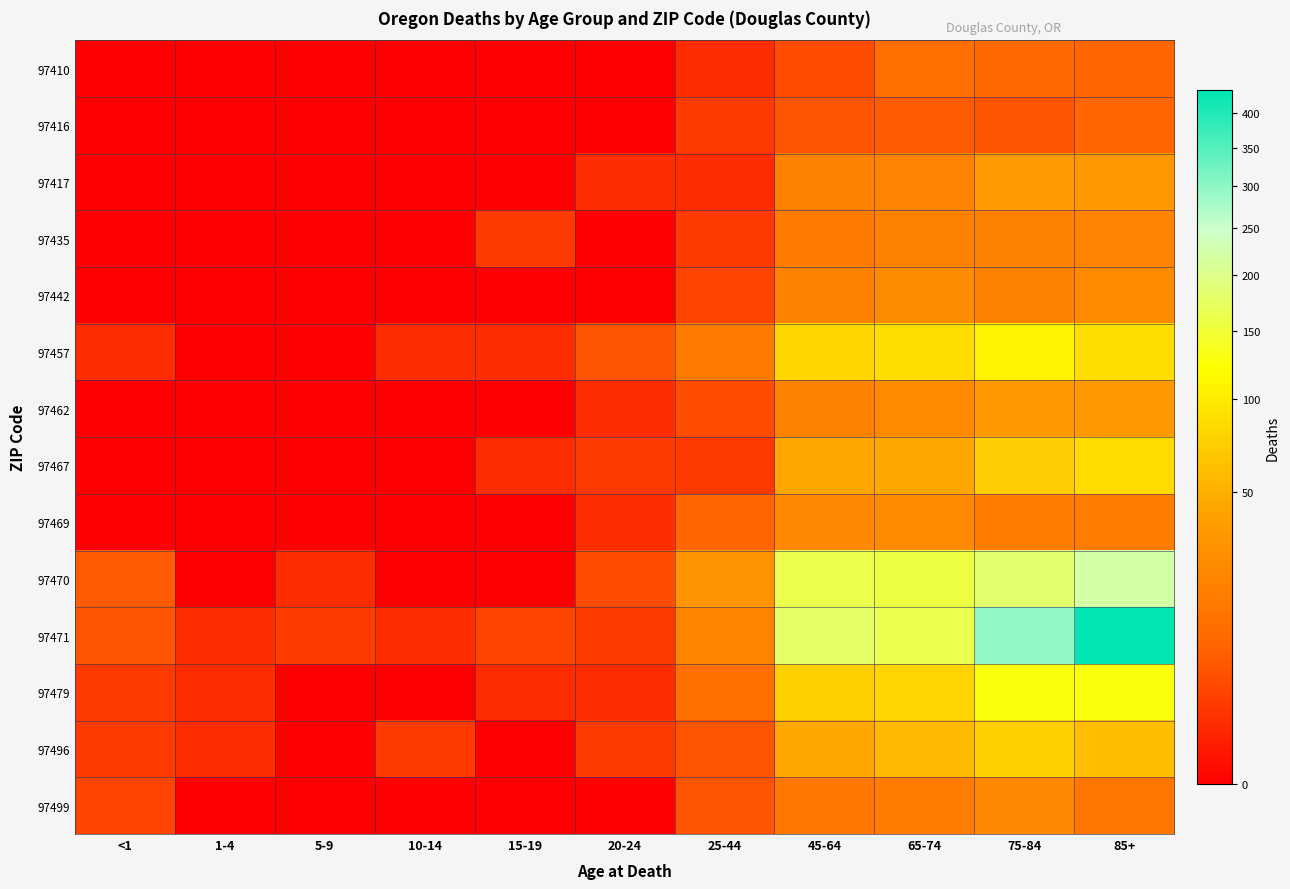

At which category does the chart reach its peak across all series?

85+